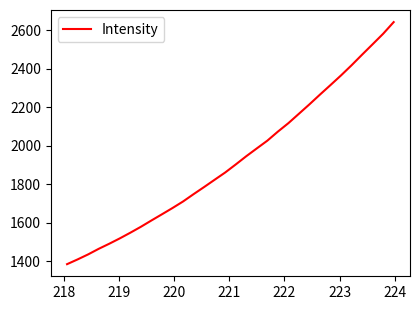

What is the difference between the maximum and minimum values?

1255.4